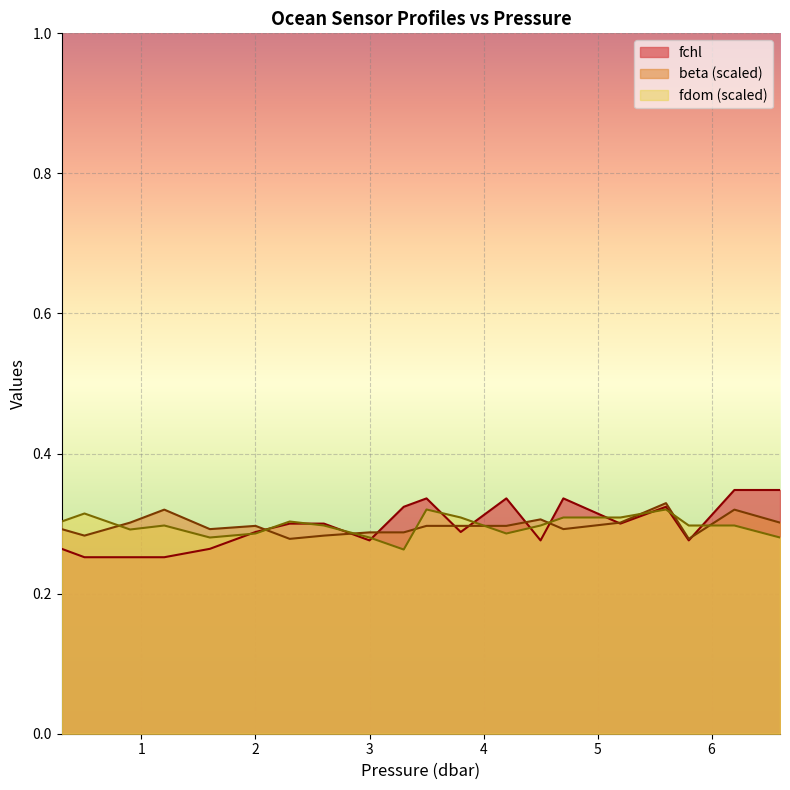

How many categories are shown in the chart?

20